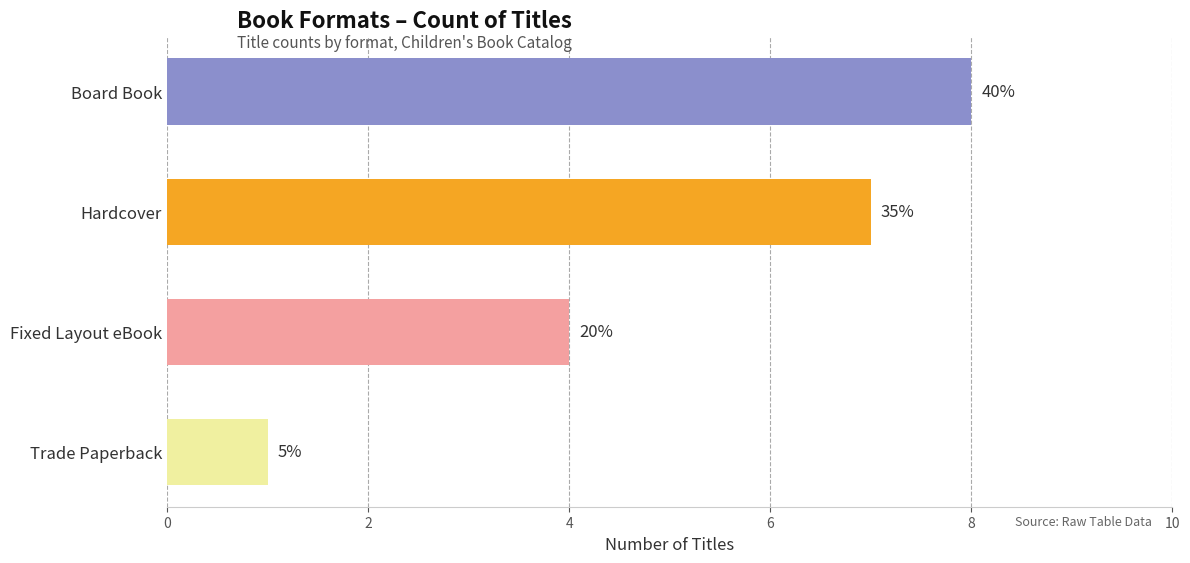

Does the chart contain any negative values?

No